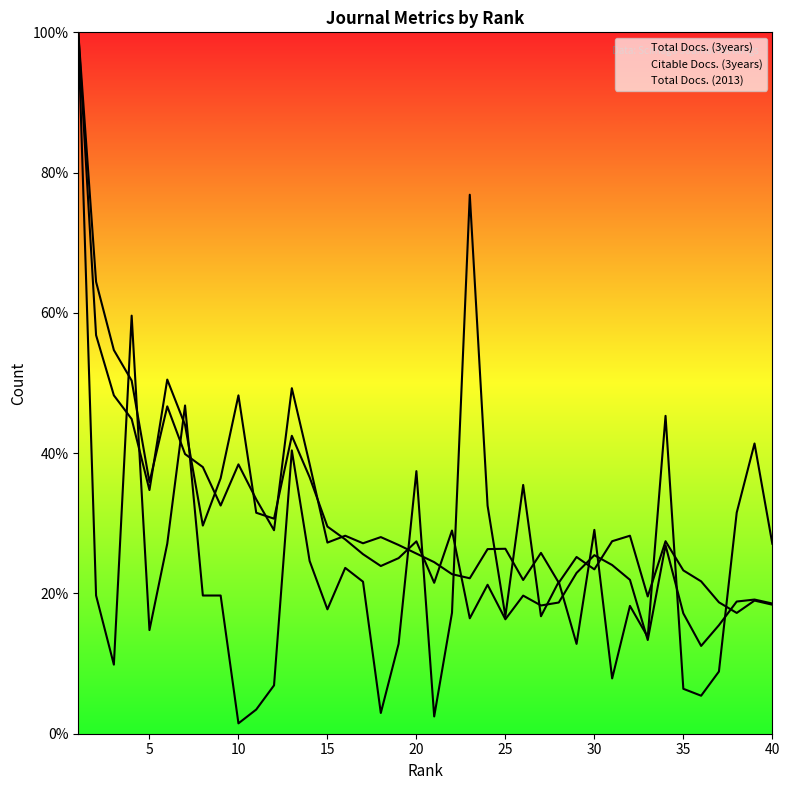

Which series has the largest range (max minus min)?

Total Docs. (2013) (line)